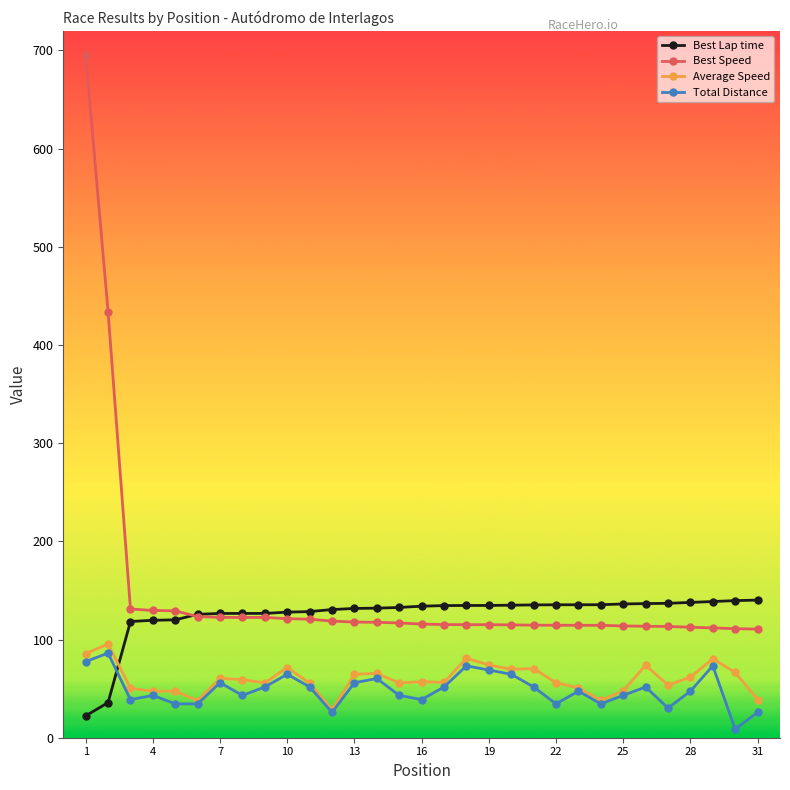

What are all the series names shown in the legend?

Best Lap time, Best Speed, Average Speed, Total Distance